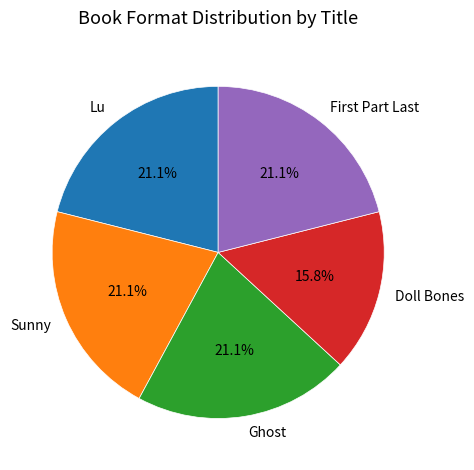

What percentage is NOT represented by Lu?

78.9%